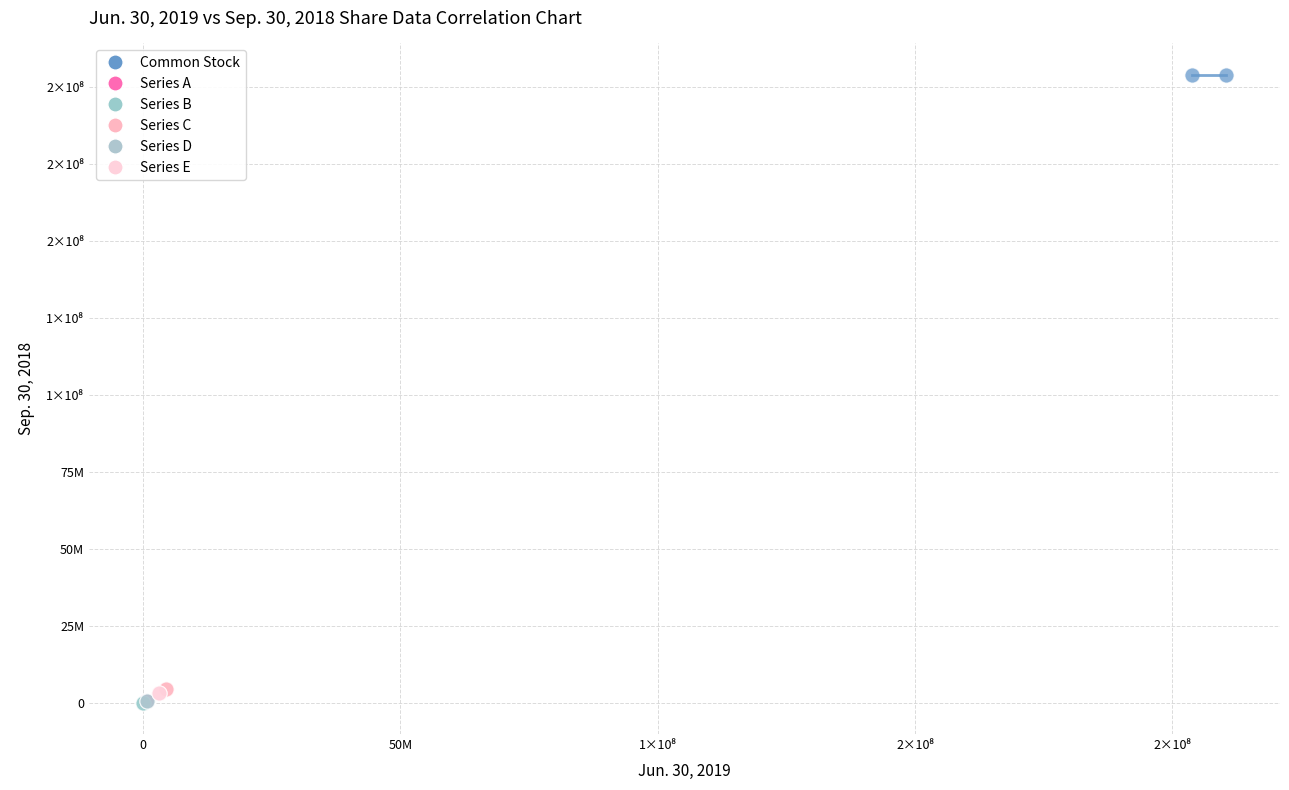

Which series reaches the maximum Y coordinate?

Common Stock